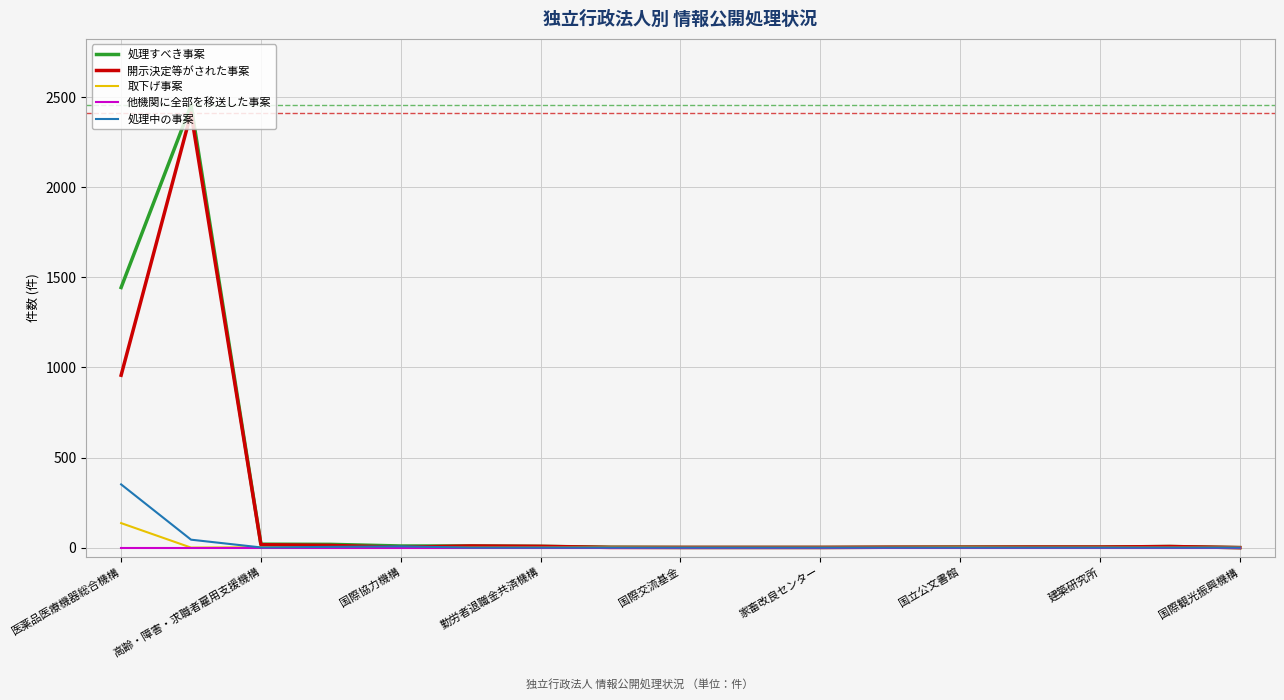

What is the greatest value displayed?

2456